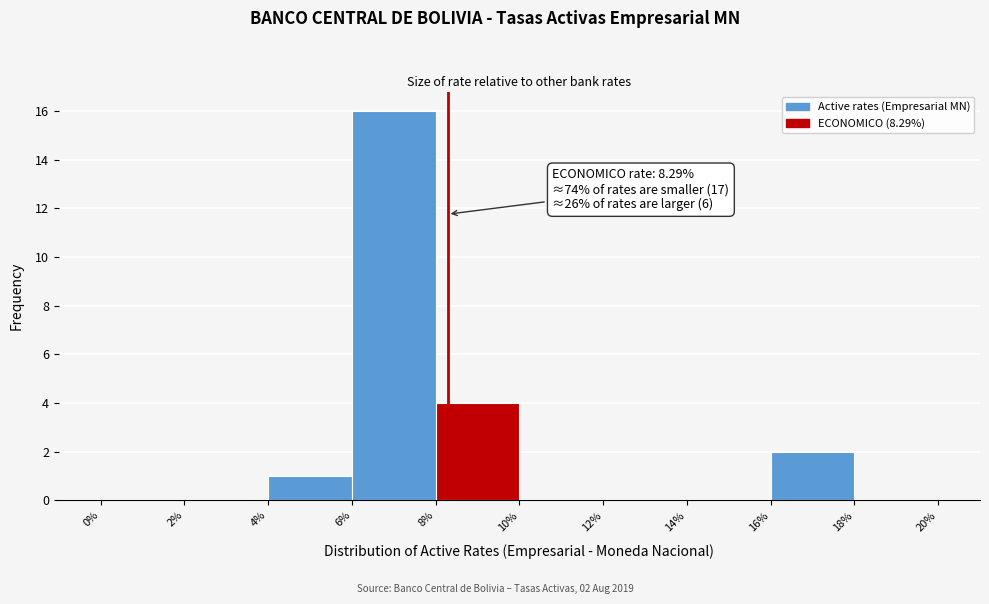

Which range on the x-axis has the tallest bar?

6% to 8%